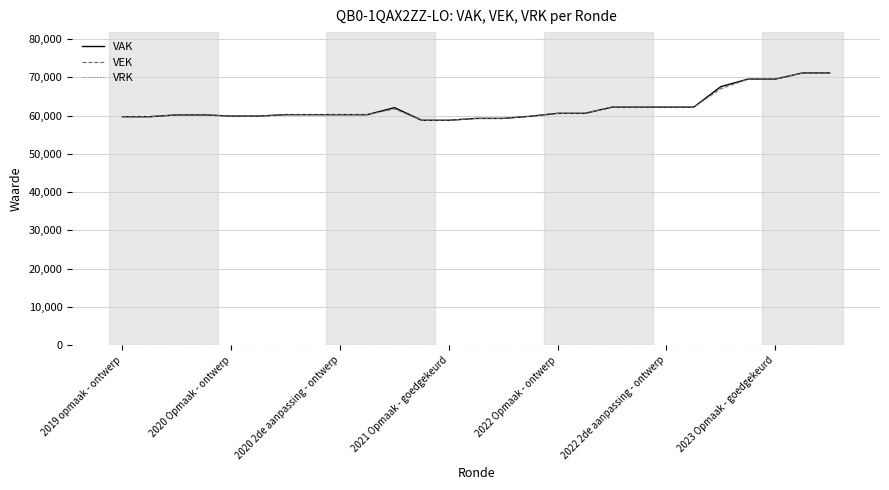

How many lines are shown in the chart?

3